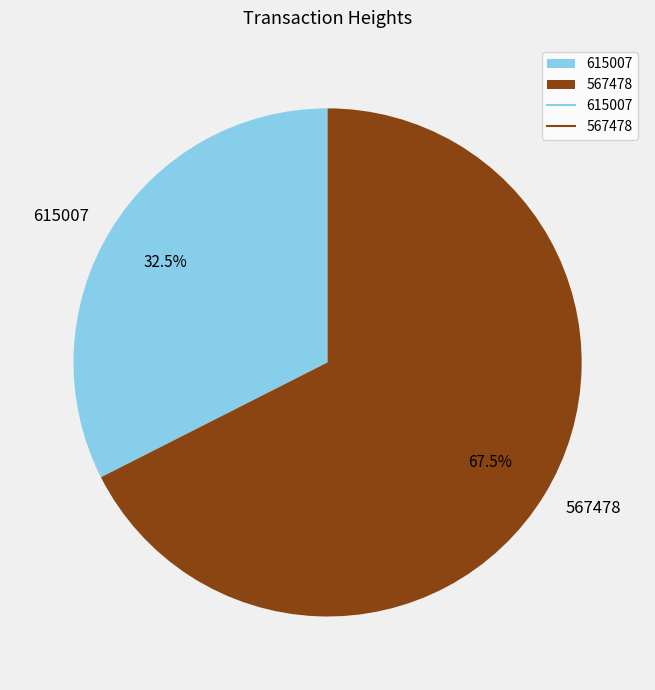

Which category has the smallest portion of the pie?

615007